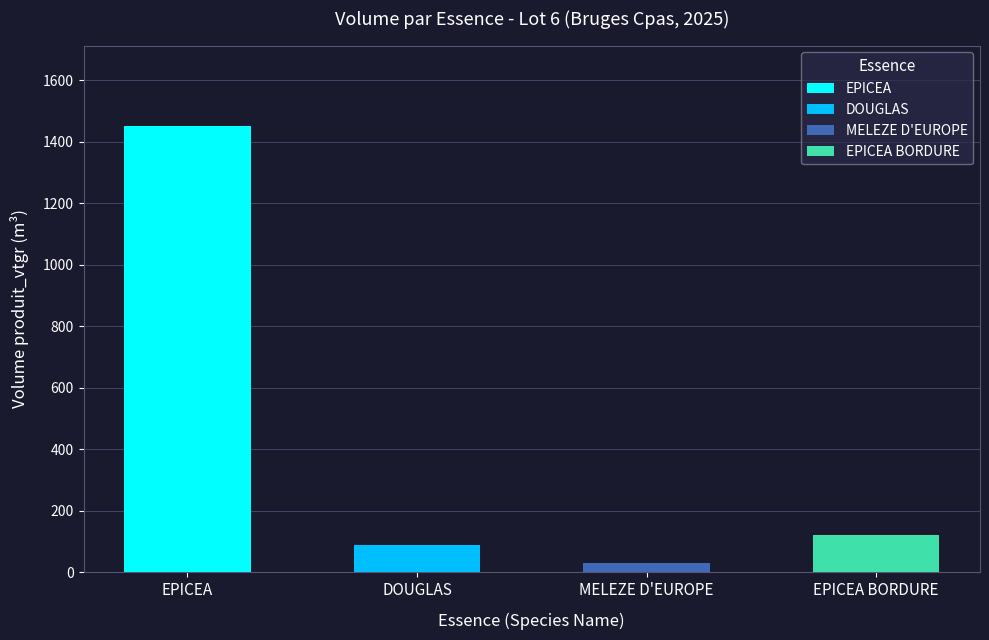

What is the sum of all EPICEA BORDURE values?

119.8